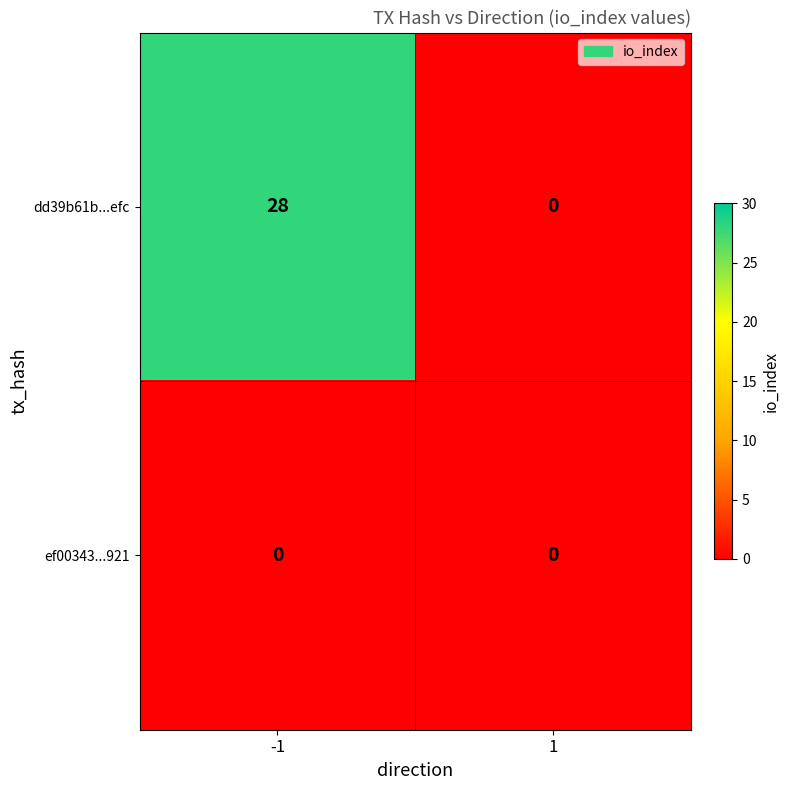

Between -1 and 1, which series saw the biggest shift?

dd39b61b...efc